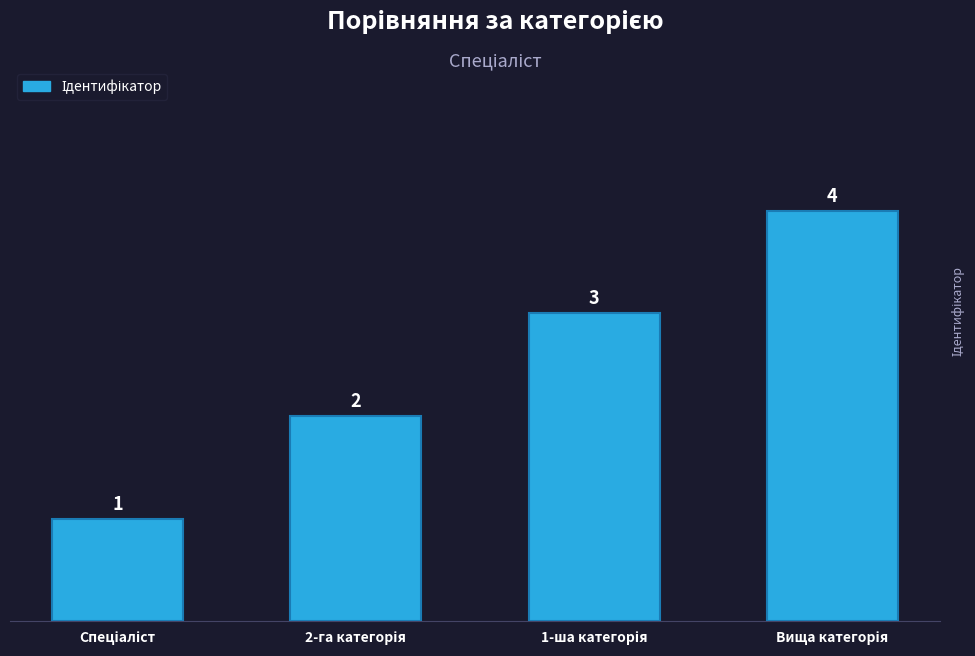

Reading left to right, extract all data points from this chart.

1	2	3	4